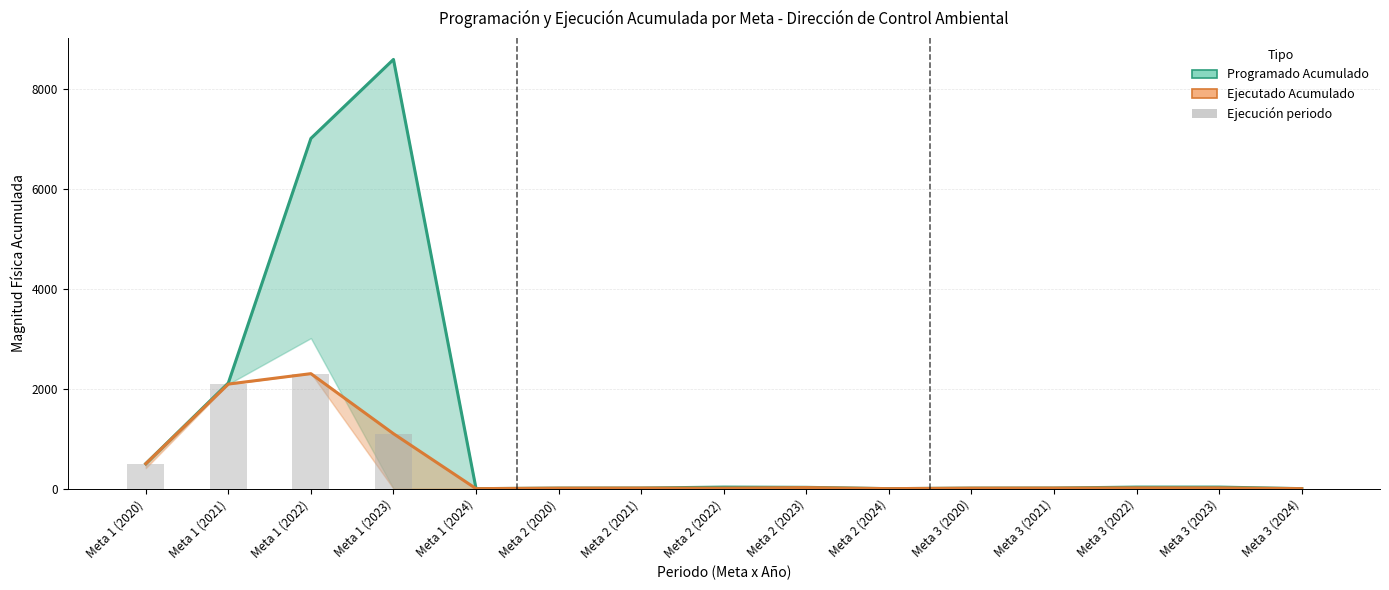

Rank the series at Meta 2 (2020) from lowest to highest value.

Programado Acumulado, Ejecutado Acumulado